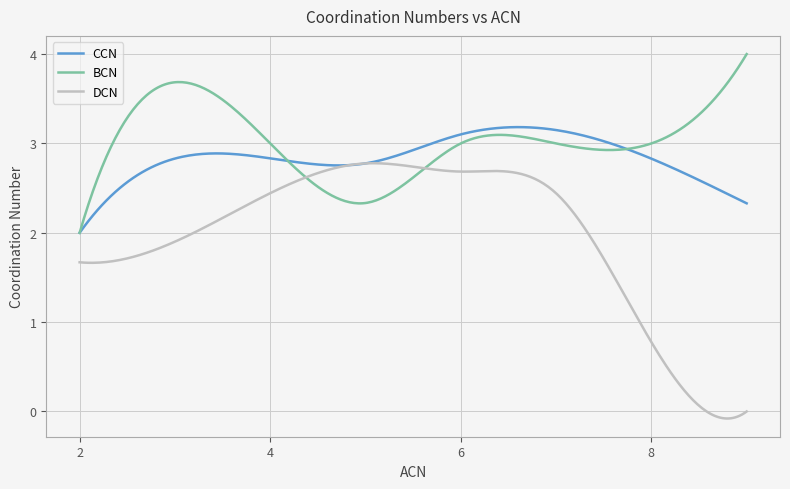

What is the maximum value shown in the chart?

4.0